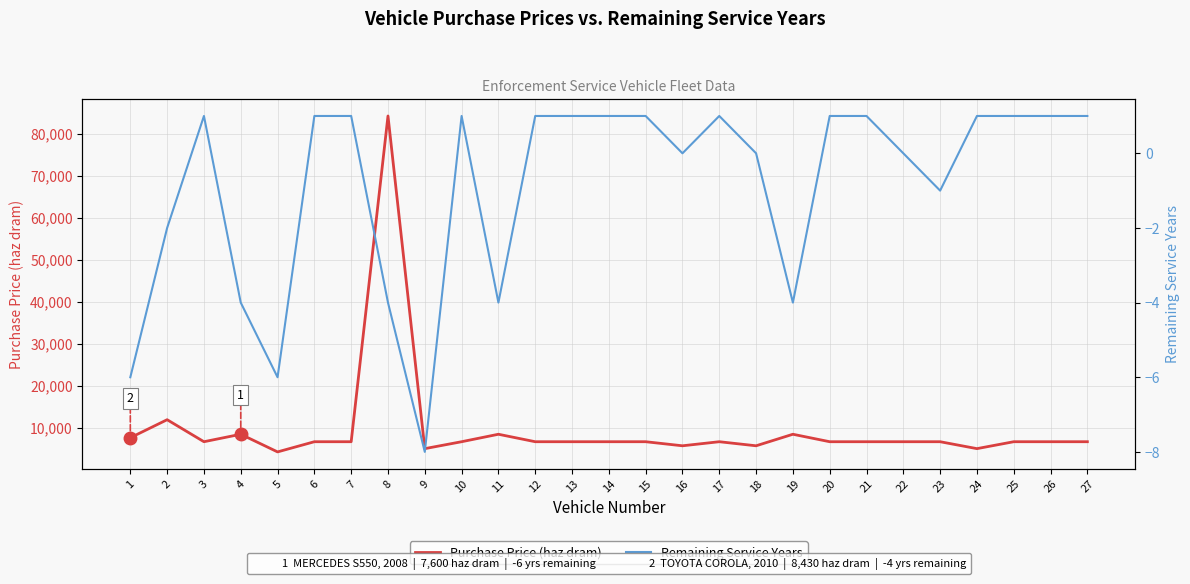

Count the number of categories in the chart.

27